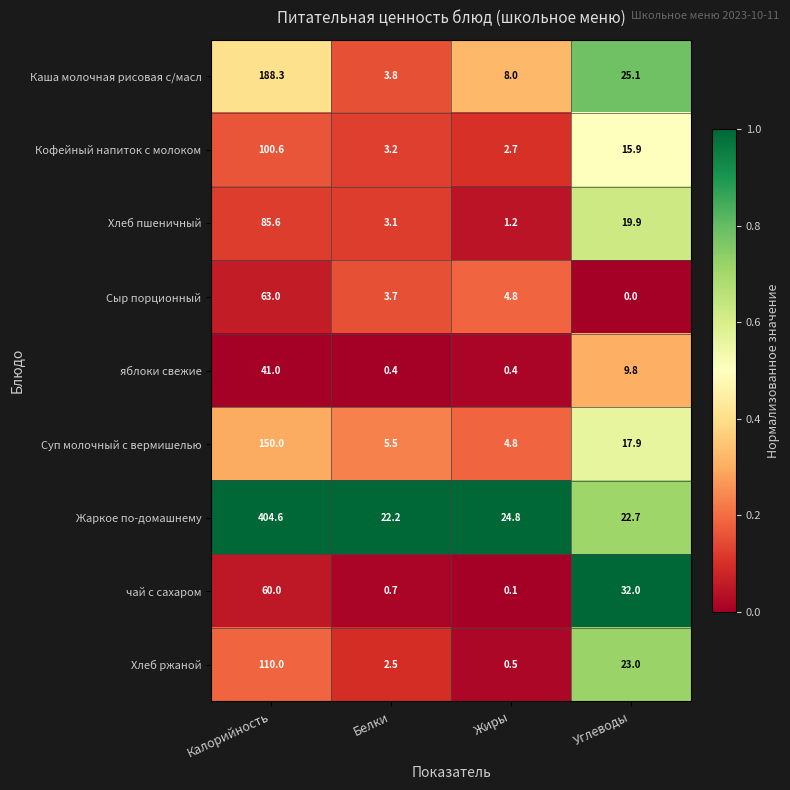

Count the number of data series in this chart.

9